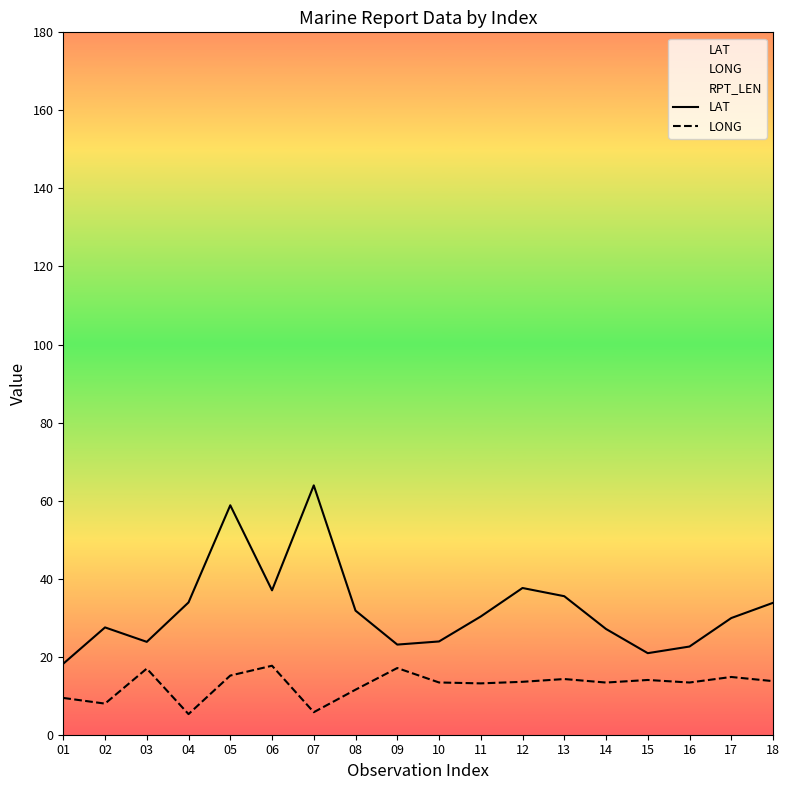

Is it true that LONG equals 13.4 at 16?

True